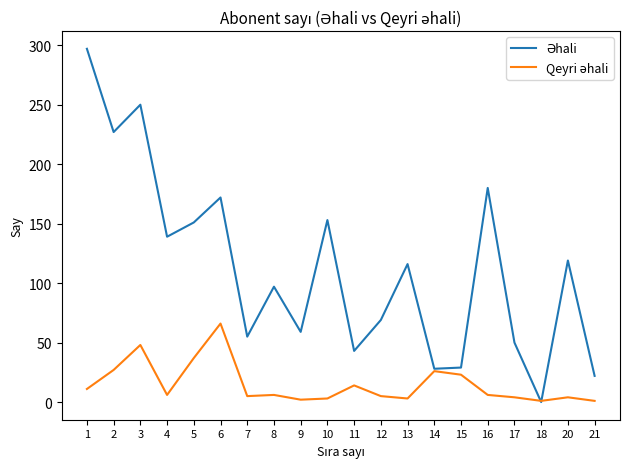

What is the maximum value shown in the chart?

297